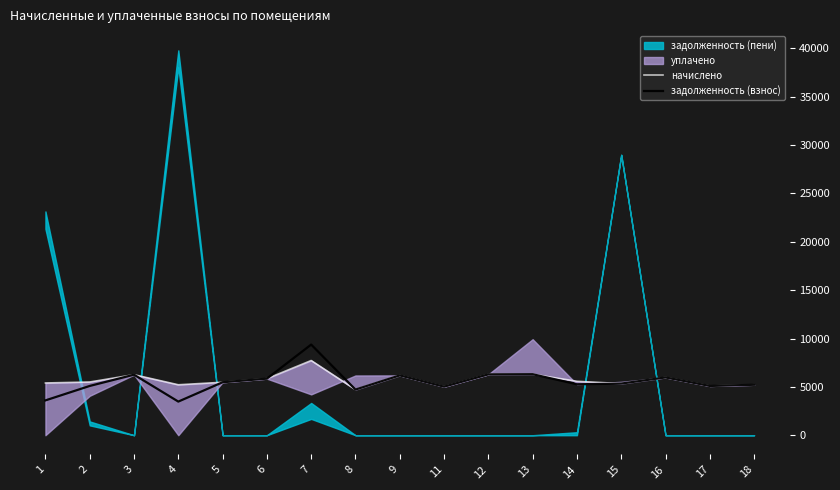

The value of задолженность (взнос) at 2 is 1829.0. True or false?

False